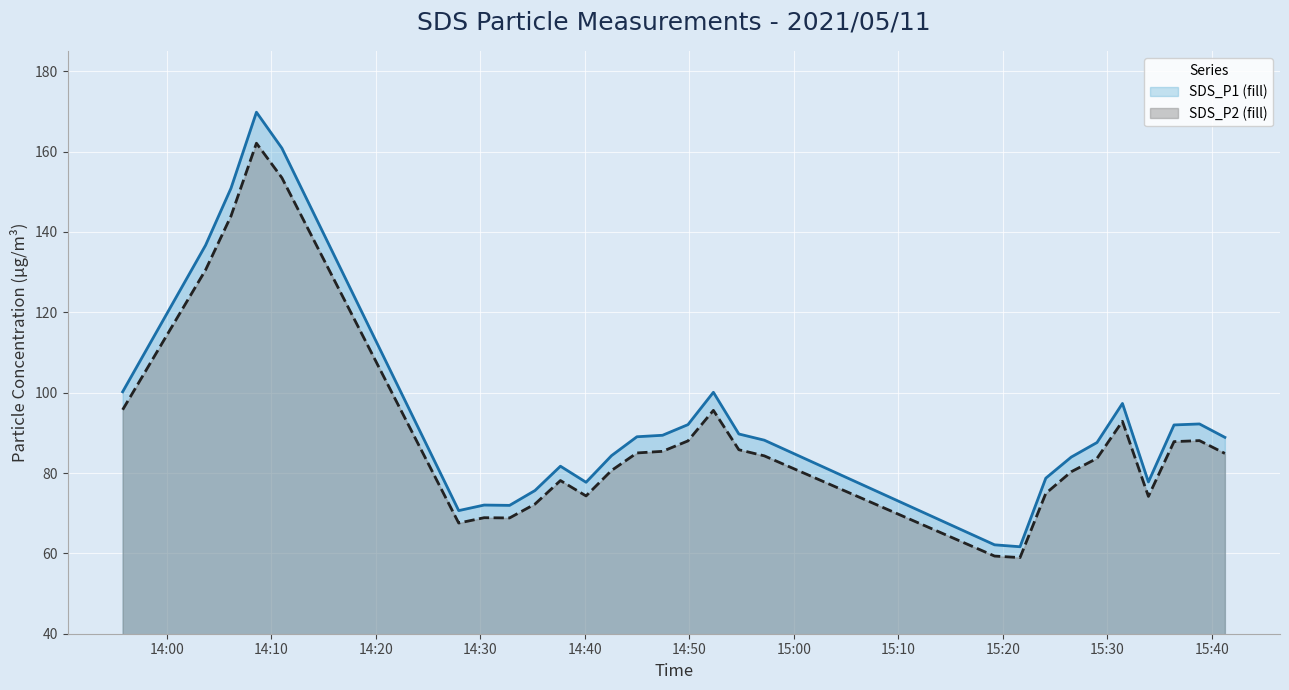

How many lines are shown in the chart?

2